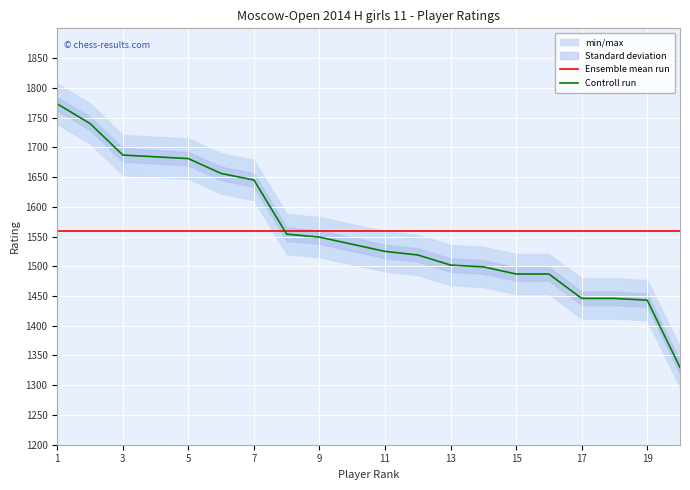

Which series has the largest range (max minus min)?

Controll run